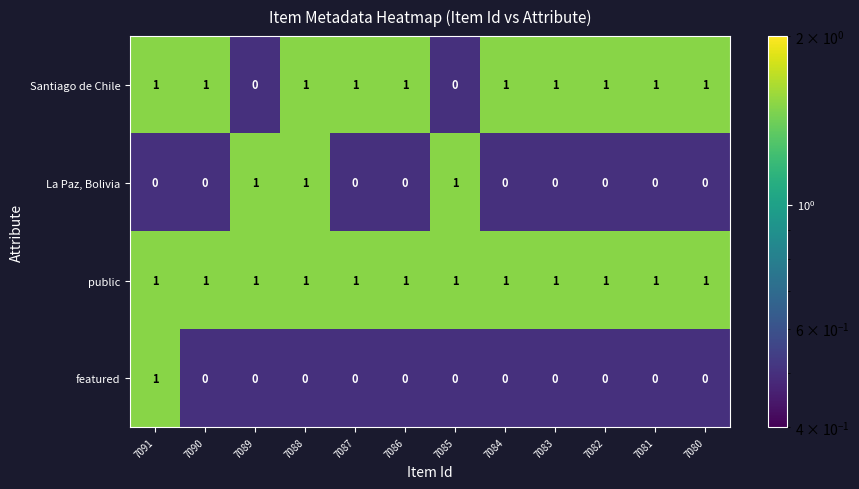

Which series has the largest total across all categories?

public